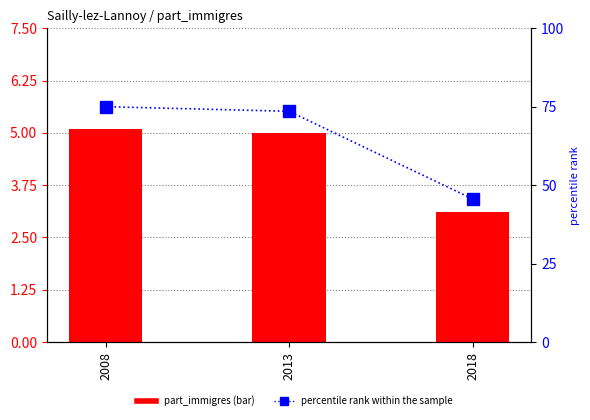

What is the approximate value of part_immigres at 2008?

5.1